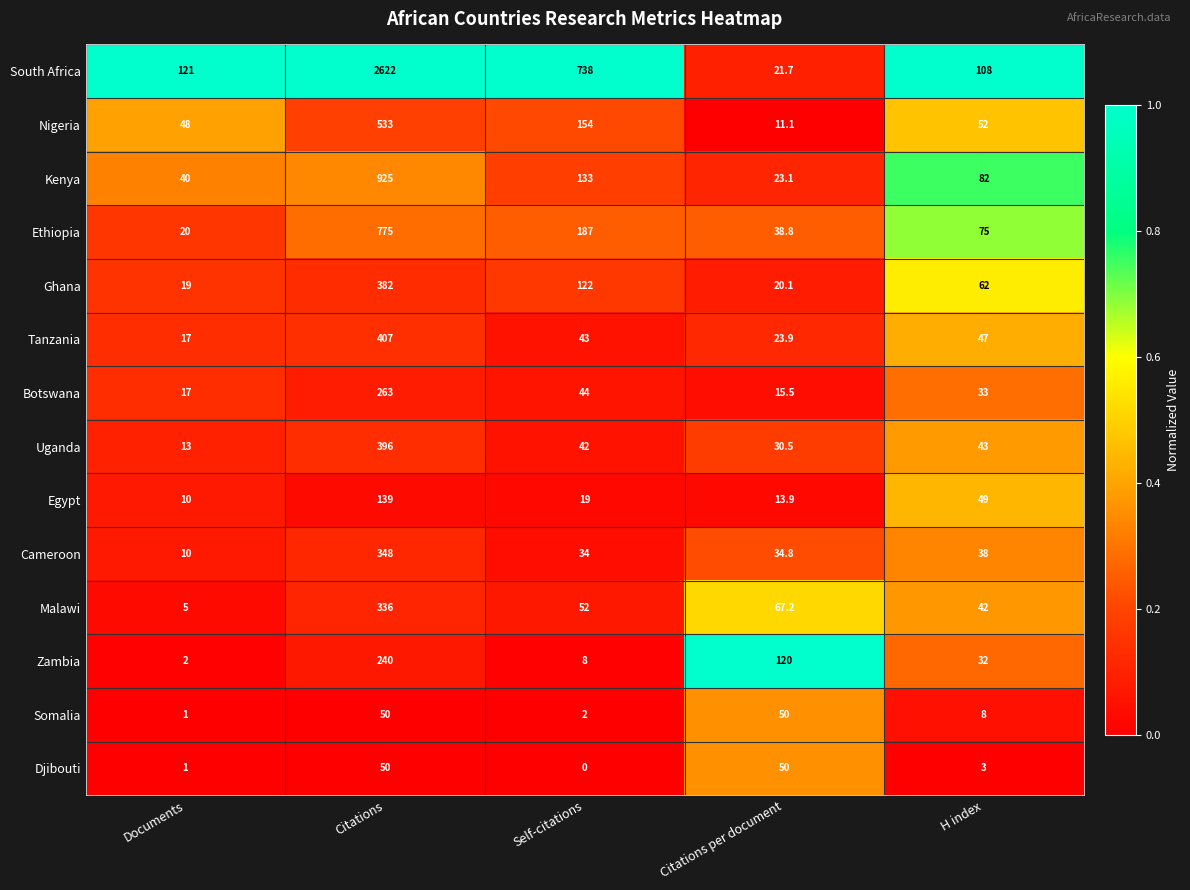

At which label does Kenya first exceed 82?

Citations